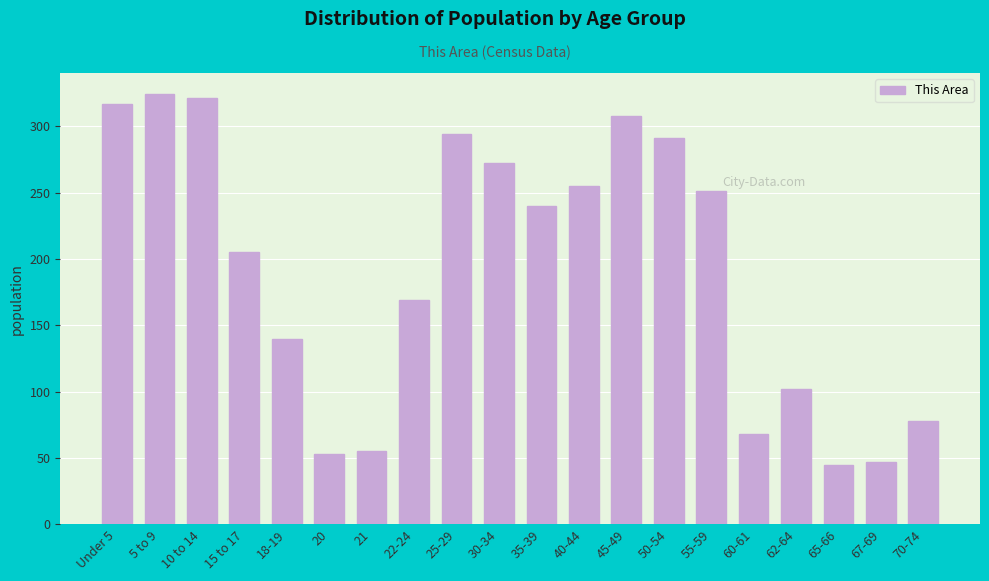

Reading left to right, transcribe all the data shown in this chart.

Under 5=317	5 to 9=324	10 to 14=321	15 to 17=205	18-19=140	20=53	21=55	22-24=169	25-29=294	30-34=272	35-39=240	40-44=255	45-49=308	50-54=291	55-59=251	60-61=68	62-64=102	65-66=45	67-69=47	70-74=78